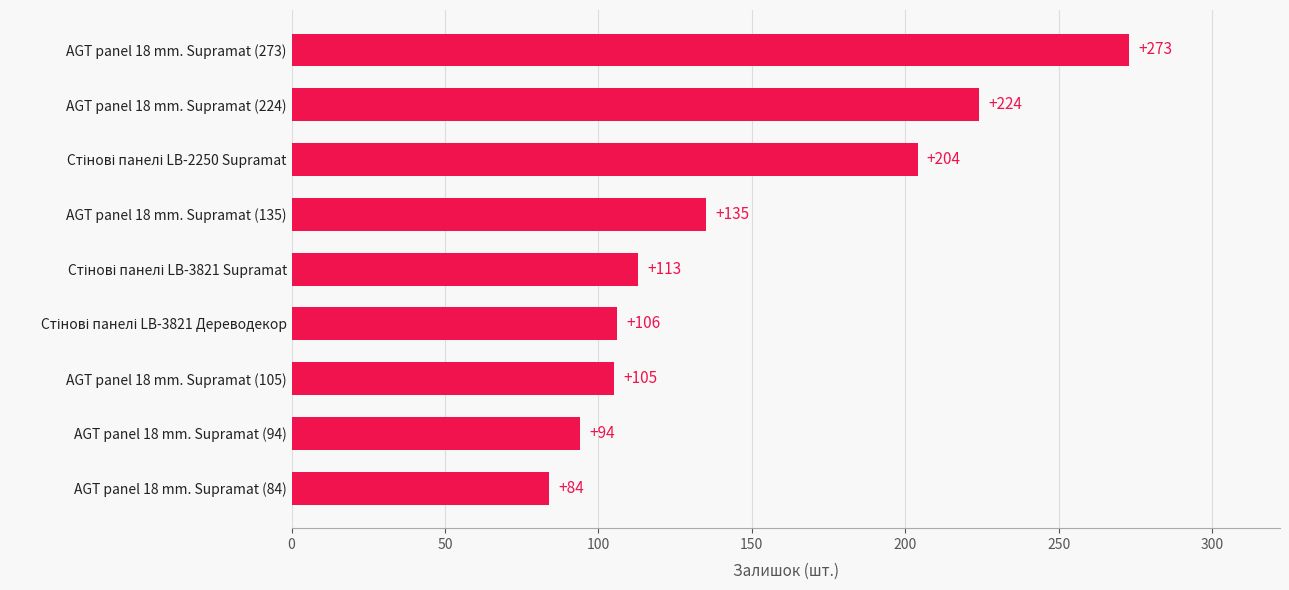

What is the difference between the maximum and second lowest values?

179